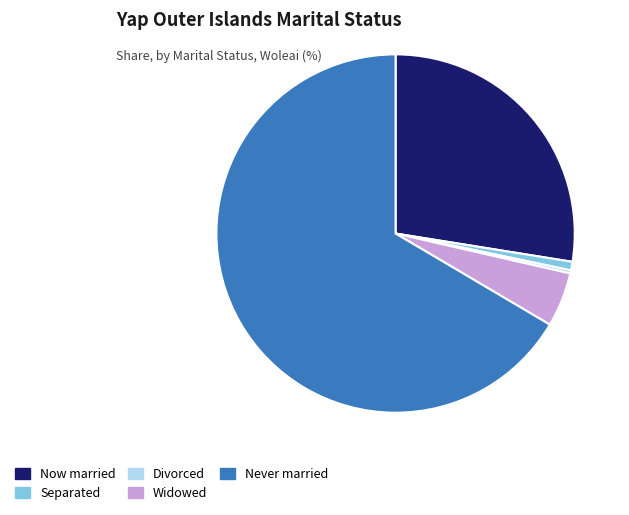

What is the largest slice in the pie chart?

Never married